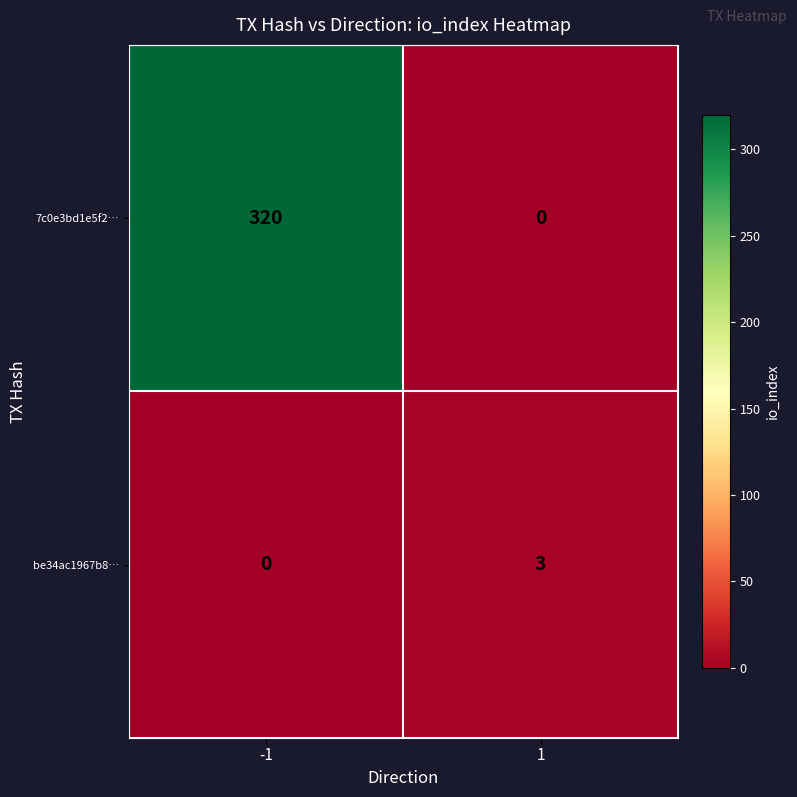

What is the difference between the maximum and minimum values in the be34ac1967b8… series?

3